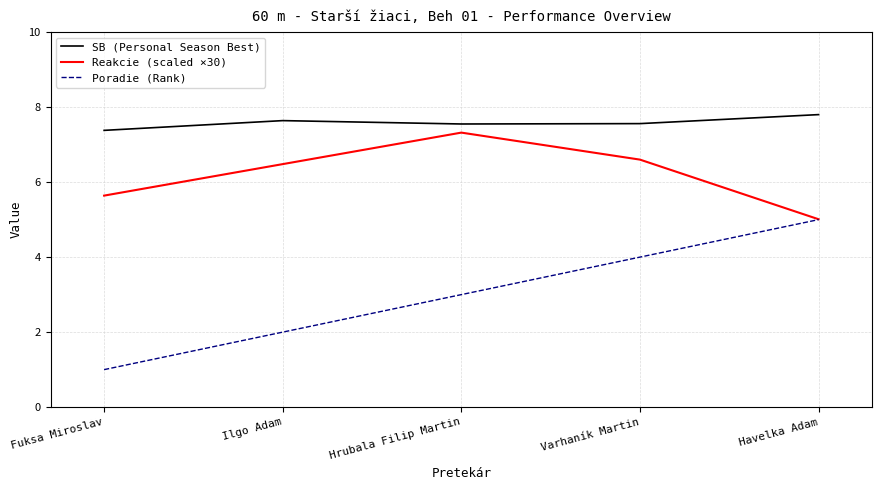

What position from the left is Havelka Adam?

5